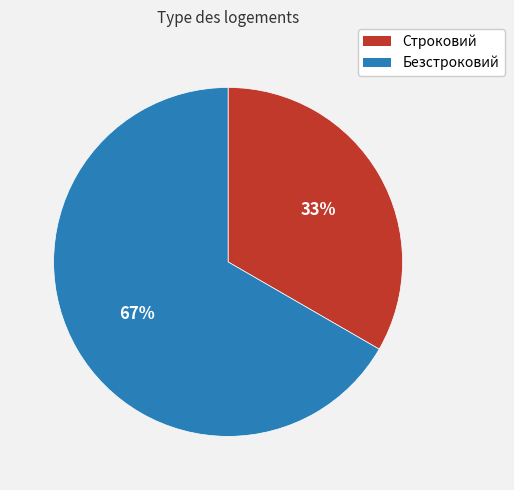

To the nearest percent, what portion does Строковий represent?

33%